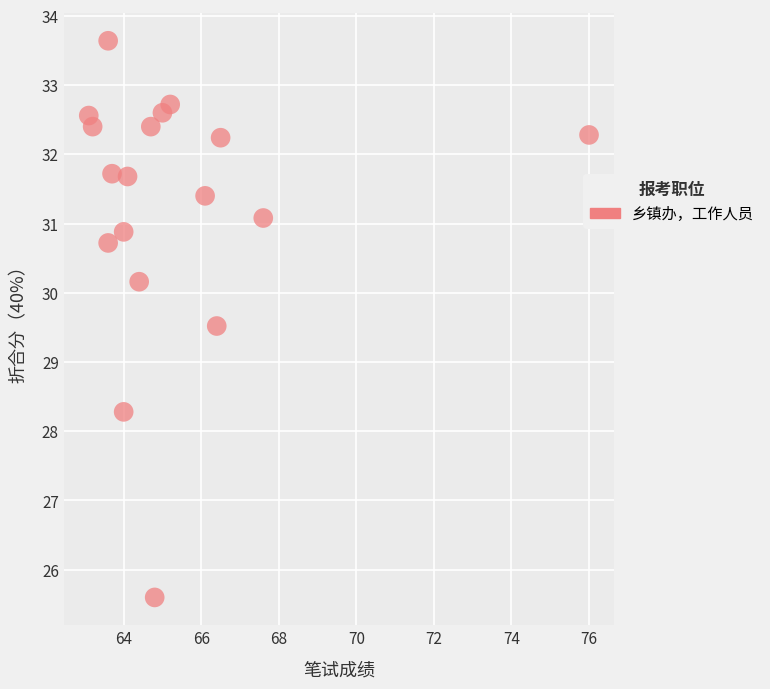

What is the range of X values (max minus min)?

12.9